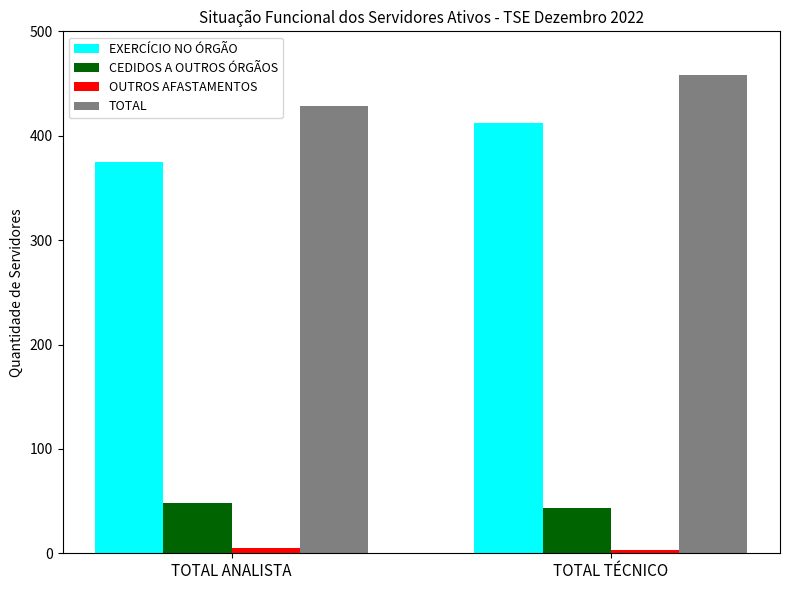

True or false: TOTAL has a value of 428 at TOTAL ANALISTA.

True